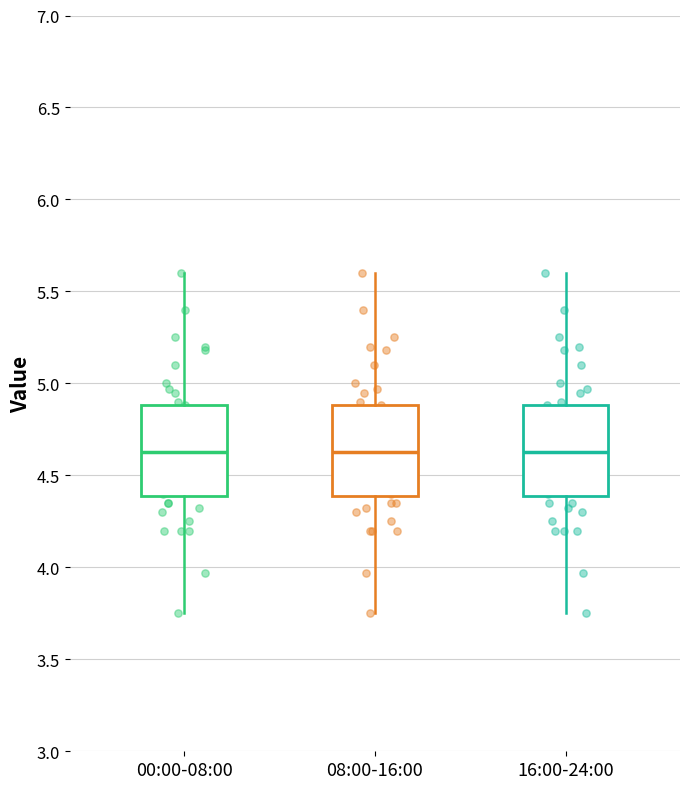

Reading left to right, transcribe this box plot: for each box, give where its median line is, the range the box spans, and where its two whiskers end, as read against the y-axis. The values are not printed on the chart, so give them approximately, as read against the axis.

00:00-08:00: median 4.65, box 4.40 to 4.90, whiskers 3.75 to 5.60
08:00-16:00: median 4.65, box 4.40 to 4.90, whiskers 3.75 to 5.60
16:00-24:00: median 4.65, box 4.40 to 4.90, whiskers 3.75 to 5.60